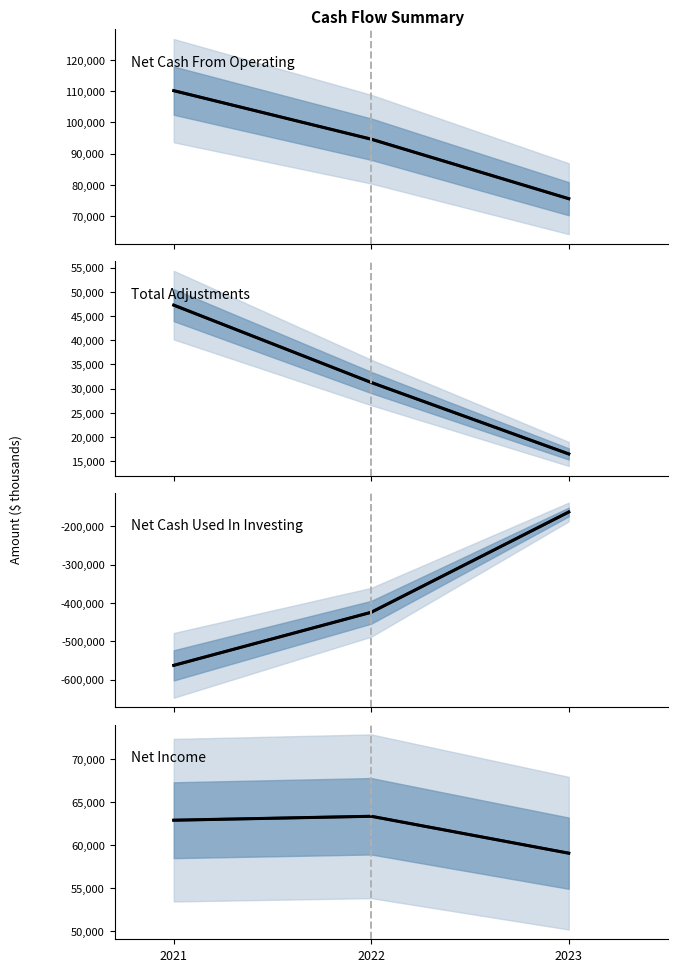

At which category is the sum across all series the highest?

2023